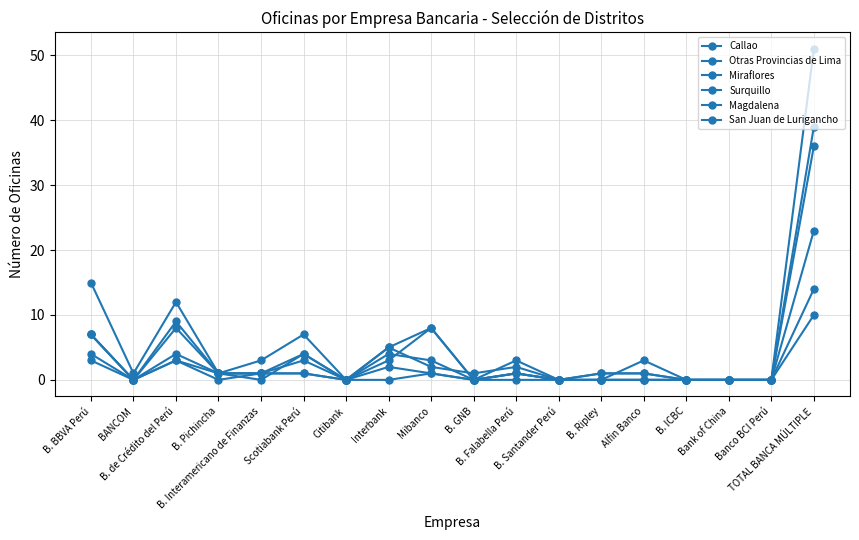

List the labels in order of San Juan de Lurigancho value, smallest first.

BANCOM, Citibank, B. GNB, B. Santander Perú, B. ICBC, Bank of China, Banco BCI Perú, B. Pichincha, B. Interamericano de Finanzas, B. Falabella Perú, B. Ripley, Alfin Banco, Interbank, Scotiabank Perú, B. BBVA Perú, Mibanco, B. de Crédito del Perú, TOTAL BANCA MÚLTIPLE